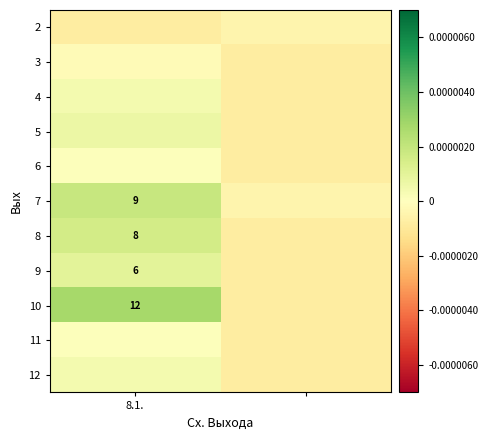

At which label does 12 first exceed 0?

8.1.